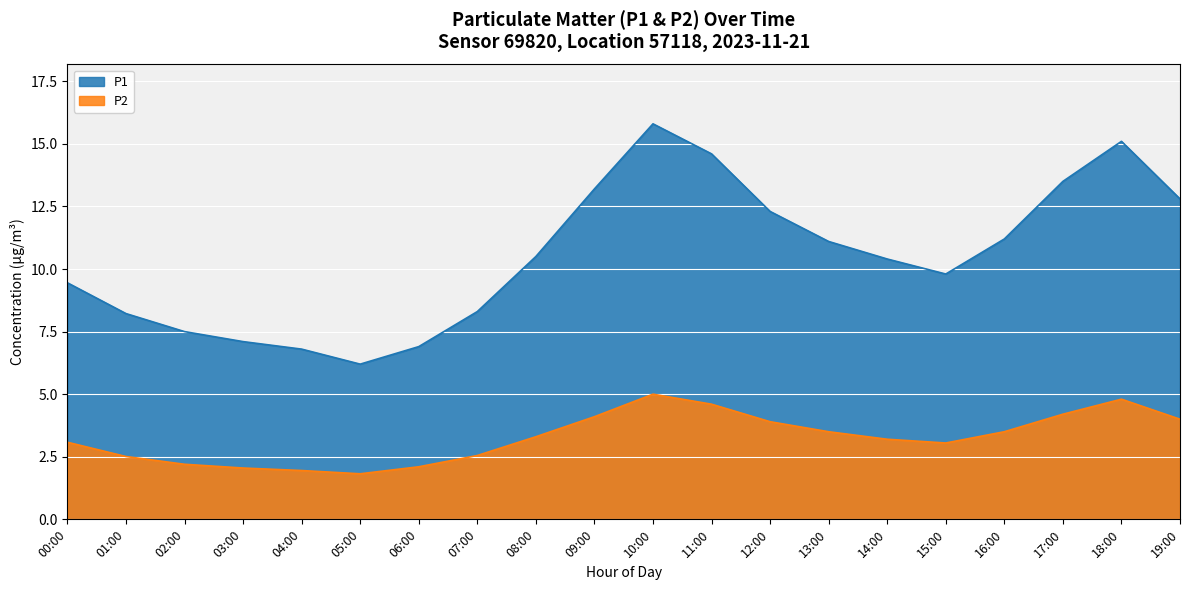

What is the value of the P1 point at the 20th from the left?

12.8